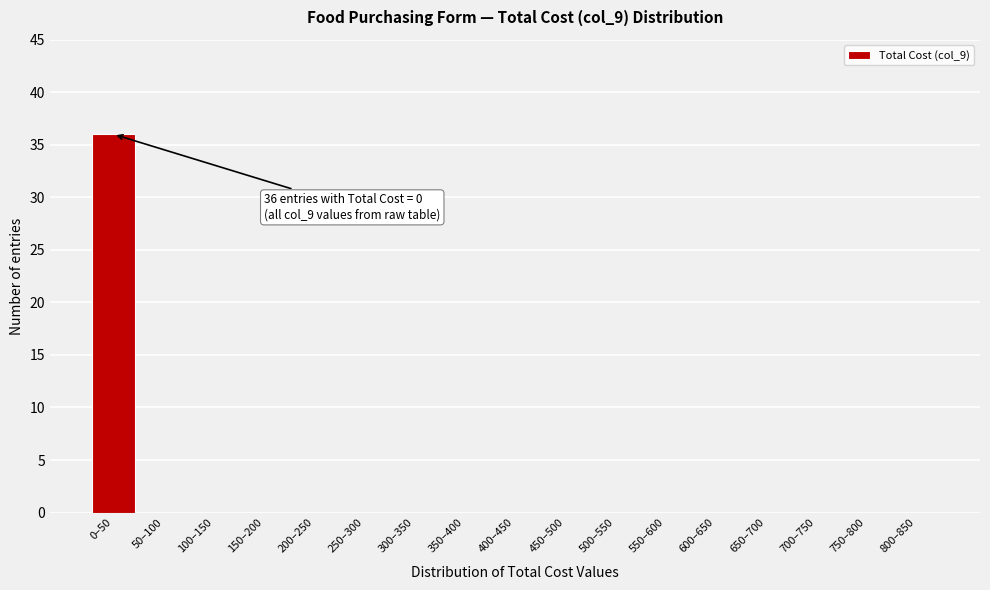

Reading right to left, transcribe all the data shown in this chart.

800–850=0	750–800=0	700–750=0	650–700=0	600–650=0	550–600=0	500–550=0	450–500=0	400–450=0	350–400=0	300–350=0	250–300=0	200–250=0	150–200=0	100–150=0	50–100=0	0–50=36